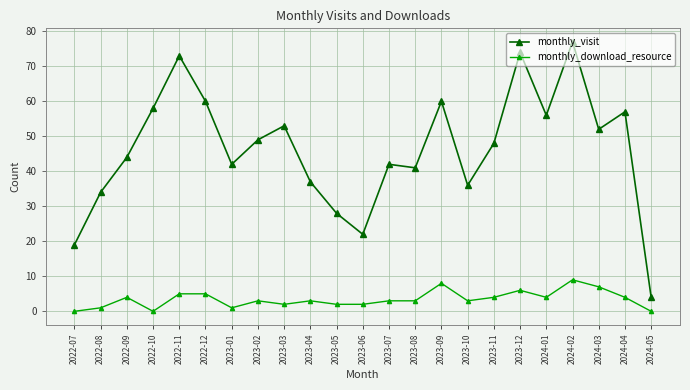

List the series in order of their peak value, lowest first.

monthly_download_resource, monthly_visit